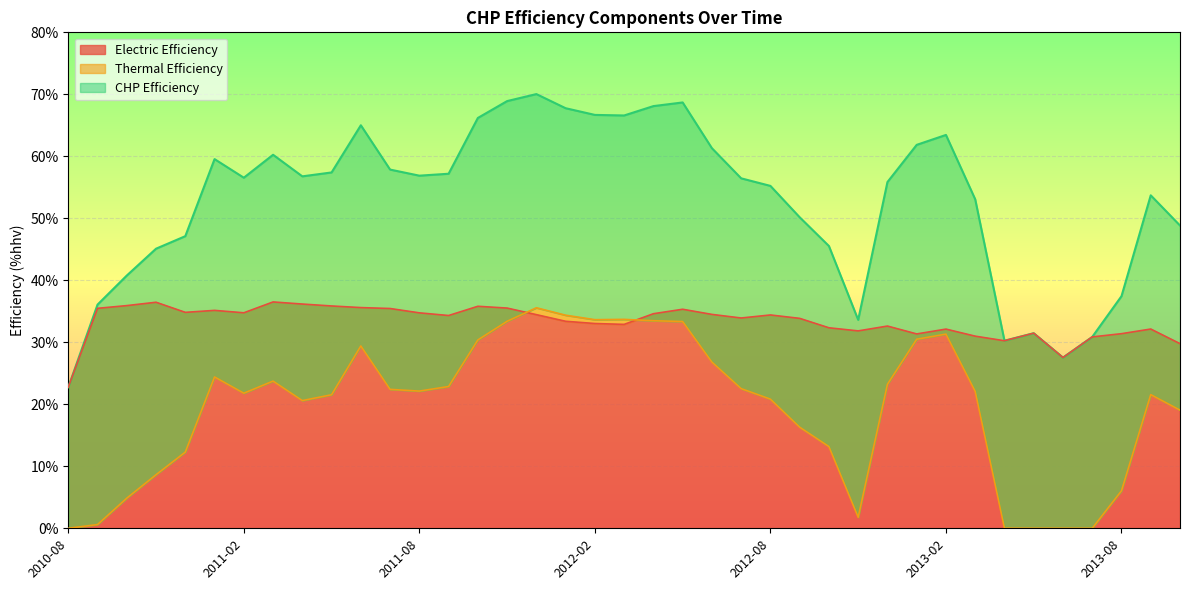

Reading left to right, extract all data points from this chart.

Electric Efficiency: 2010-08=22.8	2010-09=35.5	2010-10=35.9	2010-11=36.5	2010-12=34.8	2011-01=35.1	2011-02=34.8	2011-03=36.5	2011-04=36.2	2011-05=35.9	2011-06=35.6	2011-07=35.5	2011-08=34.8	2011-09=34.3	2011-10=35.8	2011-11=35.5	2011-12=34.5	2012-01=33.4	2012-02=33.0	2012-03=32.9	2012-04=34.6	2012-05=35.3	2012-06=34.5	2012-07=33.9	2012-08=34.4	2012-09=33.9	2012-10=32.3	2012-11=31.8	2012-12=32.6	2013-01=31.4	2013-02=32.1	2013-03=31.0	2013-04=30.2	2013-05=31.5	2013-06=27.5	2013-07=30.9	2013-08=31.4	2013-09=32.1	2013-10=29.8
Thermal Efficiency: 2010-08=0.0	2010-09=0.6	2010-10=4.9	2010-11=8.6	2010-12=12.3	2011-01=24.4	2011-02=21.8	2011-03=23.7	2011-04=20.6	2011-05=21.5	2011-06=29.4	2011-07=22.4	2011-08=22.1	2011-09=22.9	2011-10=30.4	2011-11=33.4	2011-12=35.6	2012-01=34.4	2012-02=33.6	2012-03=33.7	2012-04=33.5	2012-05=33.4	2012-06=26.8	2012-07=22.5	2012-08=20.8	2012-09=16.3	2012-10=13.2	2012-11=1.8	2012-12=23.2	2013-01=30.5	2013-02=31.3	2013-03=22.1	2013-04=0.0	2013-05=0.0	2013-06=0.0	2013-07=0.0	2013-08=6.0	2013-09=21.6	2013-10=19.1
CHP Efficiency: 2010-08=22.8	2010-09=36.1	2010-10=40.8	2010-11=45.1	2010-12=47.1	2011-01=59.5	2011-02=56.5	2011-03=60.2	2011-04=56.8	2011-05=57.4	2011-06=65.0	2011-07=57.9	2011-08=56.9	2011-09=57.2	2011-10=66.2	2011-11=68.9	2011-12=70.0	2012-01=67.8	2012-02=66.7	2012-03=66.6	2012-04=68.1	2012-05=68.7	2012-06=61.3	2012-07=56.5	2012-08=55.2	2012-09=50.2	2012-10=45.5	2012-11=33.6	2012-12=55.9	2013-01=61.9	2013-02=63.5	2013-03=53.1	2013-04=30.3	2013-05=31.5	2013-06=27.5	2013-07=30.9	2013-08=37.4	2013-09=53.7	2013-10=48.8